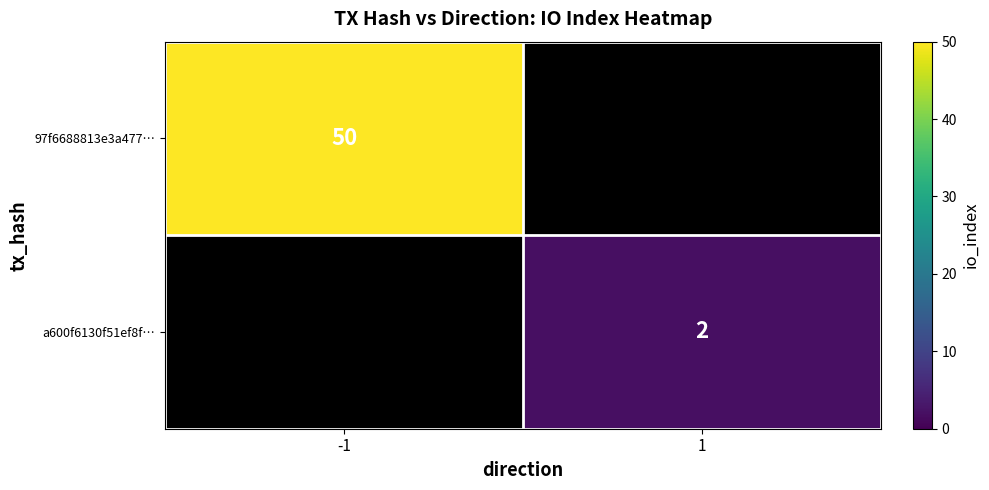

Is it true that a600f6130f51ef8f… equals 2 at 1?

True